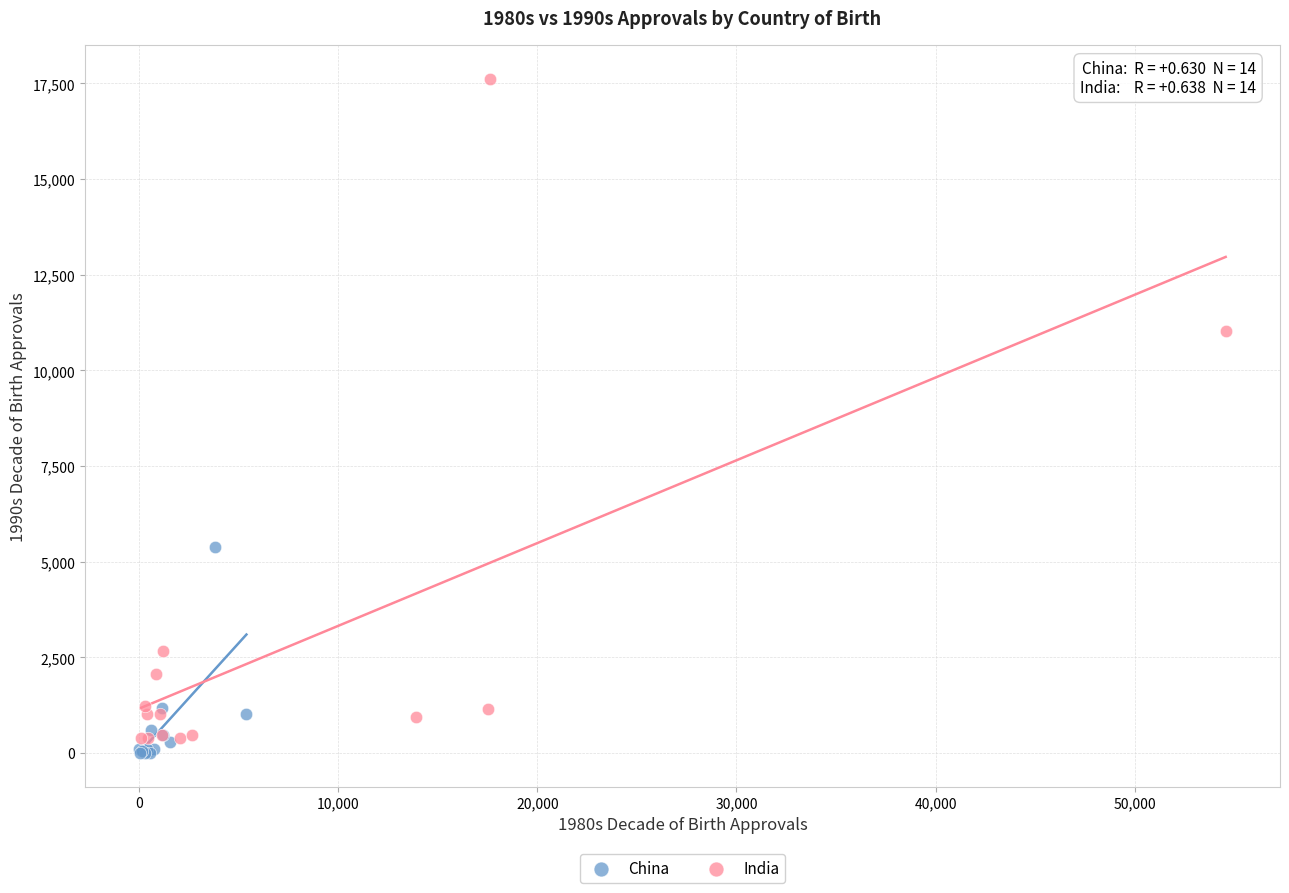

Which series contains the highest Y value?

India